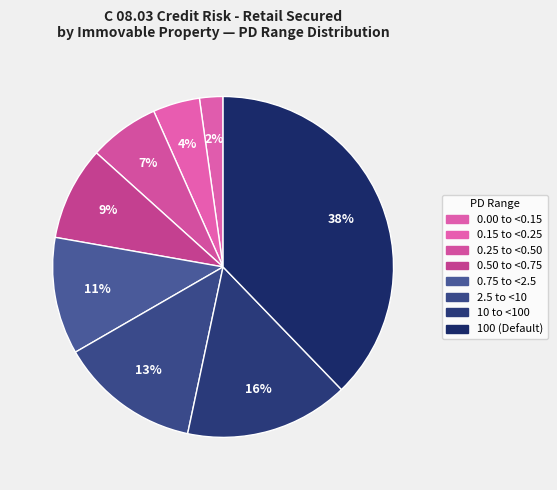

Combined, what portion of the pie is 100 (Default) and 2.5 to <10?

51.1%